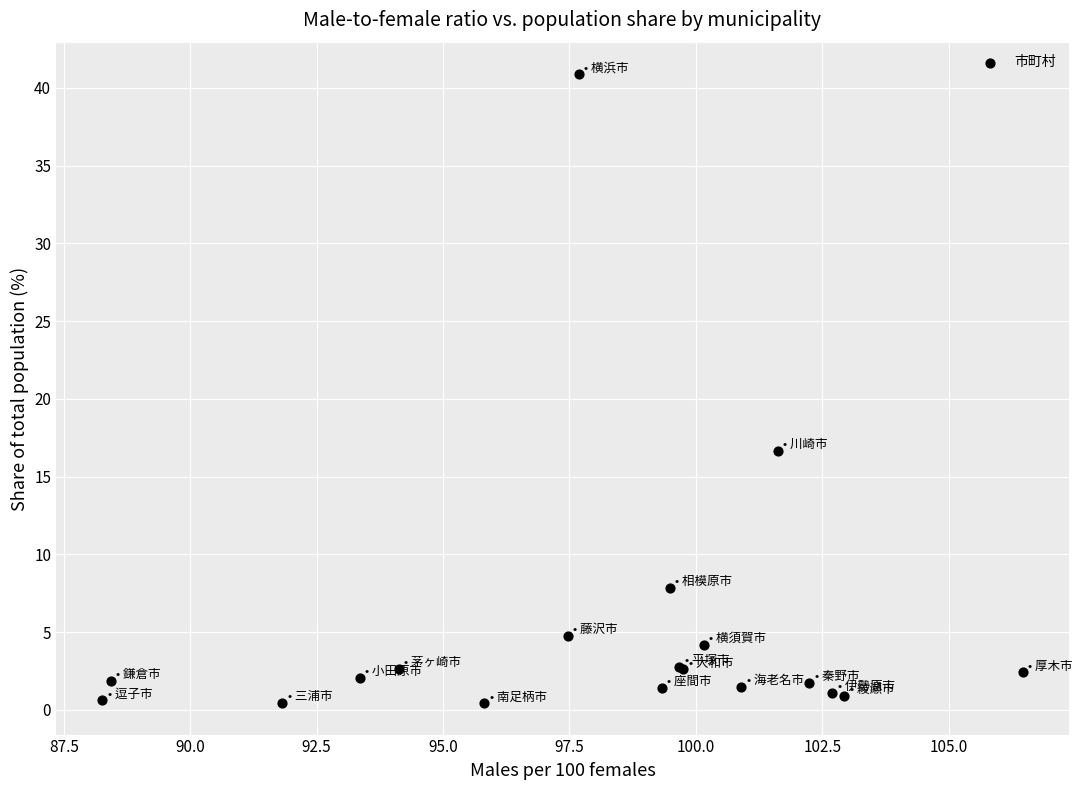

What Y value in the scatter plot is closest to 20?

16.7